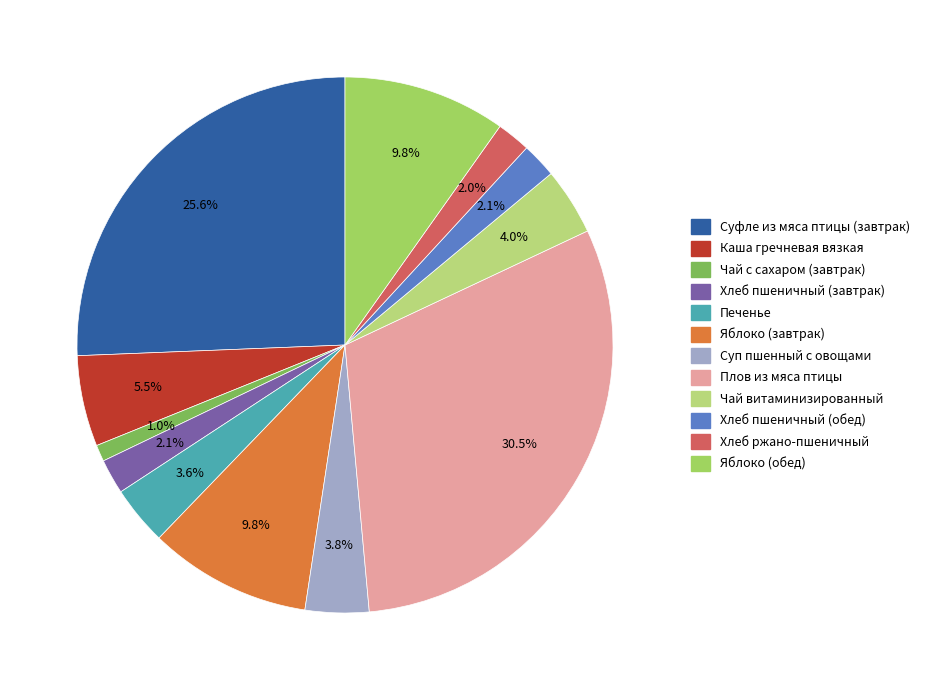

Is the sum of Плов из мяса птицы and Каша гречневая вязкая greater than half?

No